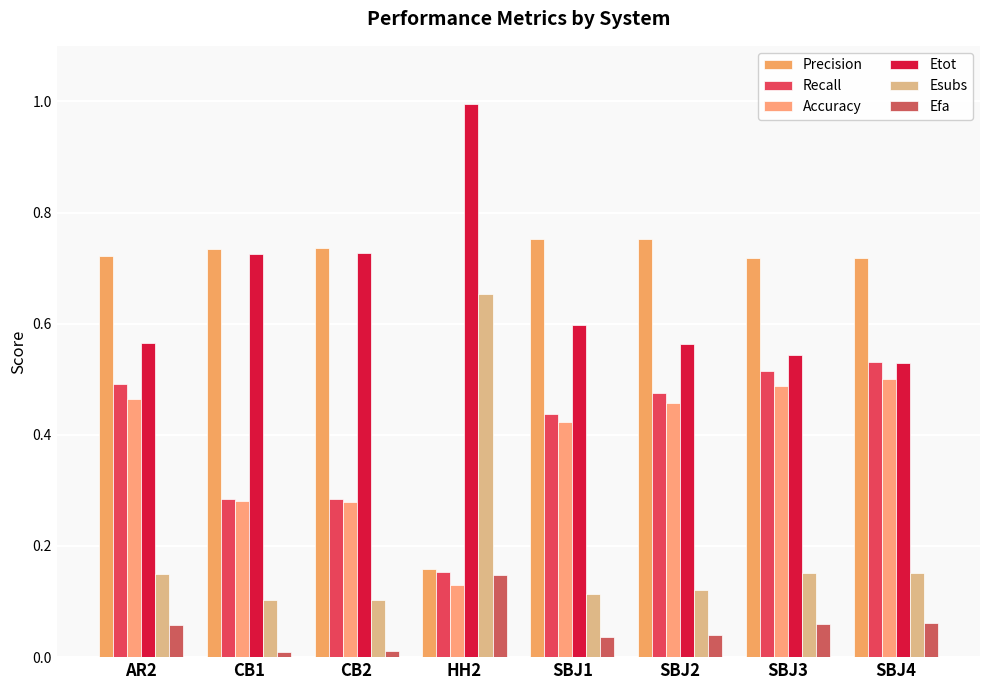

What is the difference between the maximum and minimum values in the Recall series?

0.4